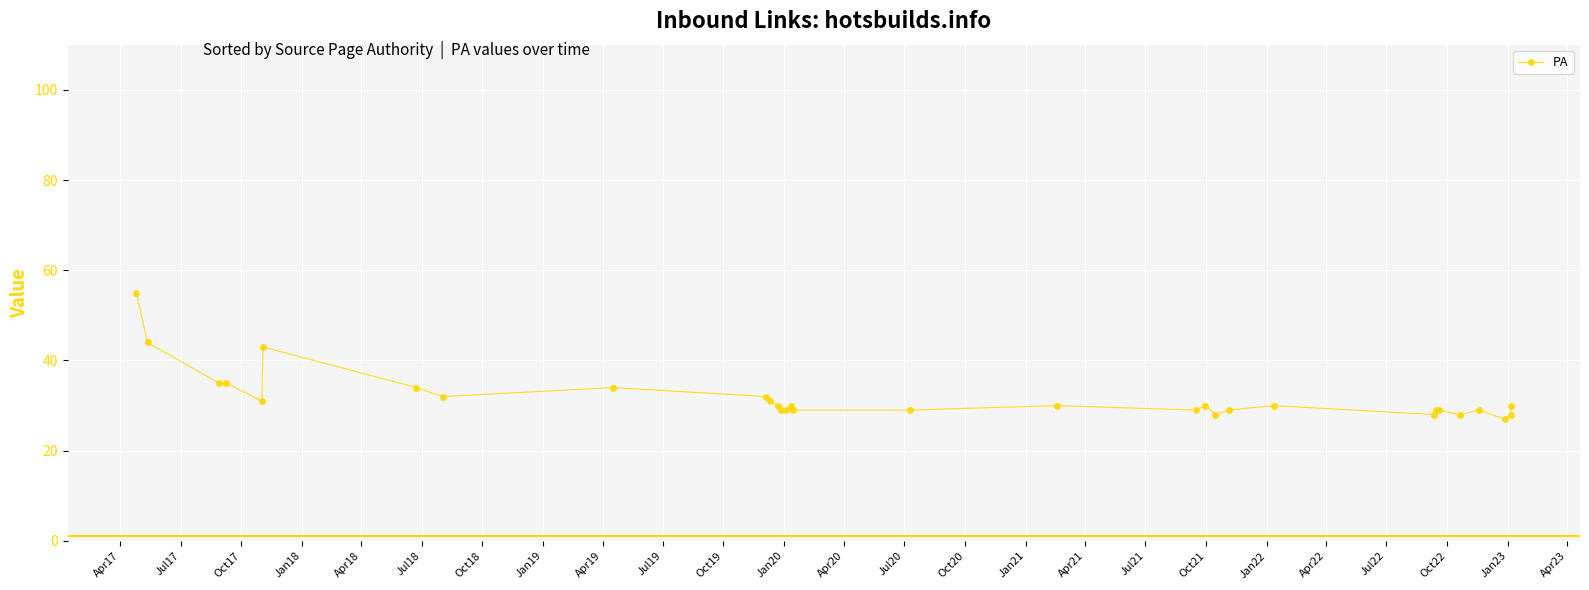

True or false: the data has more than 2 interior local peaks.

True